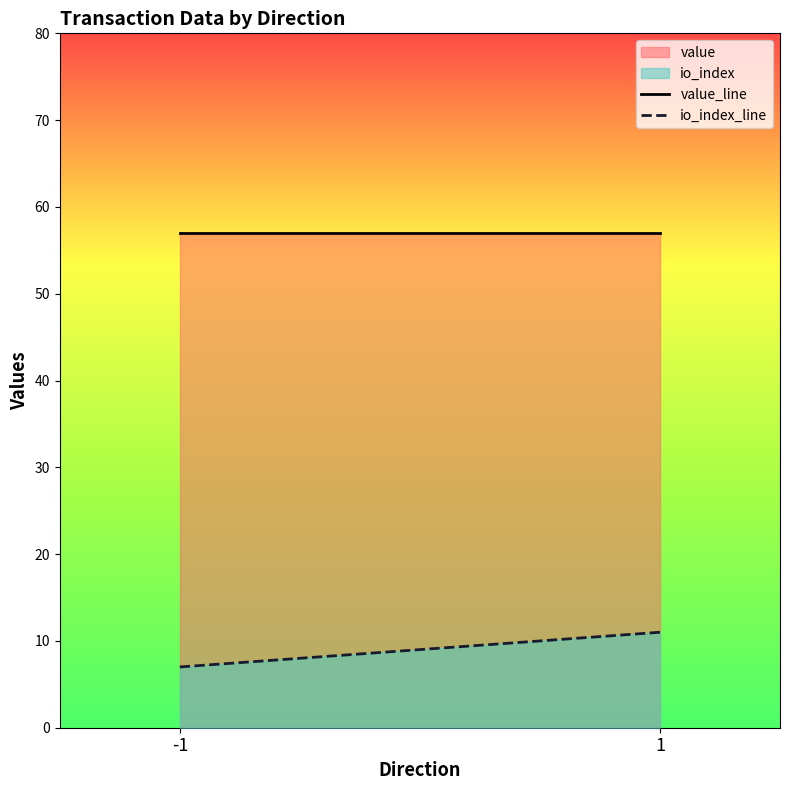

Rank the series by their average value, from highest to lowest.

value_line, io_index_line